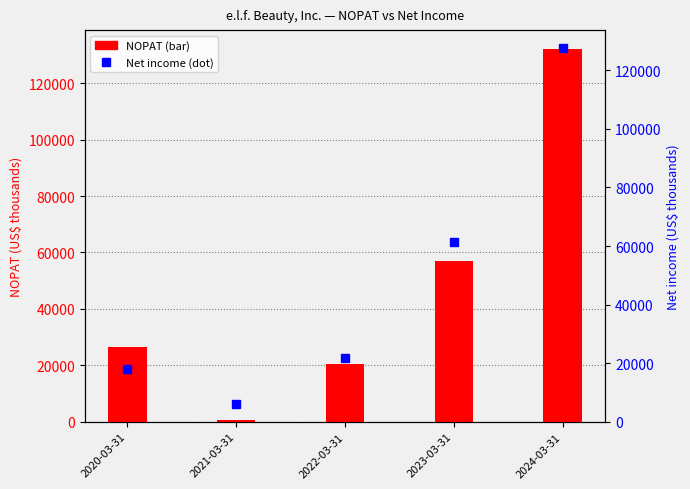

How many series are shown in this chart?

2